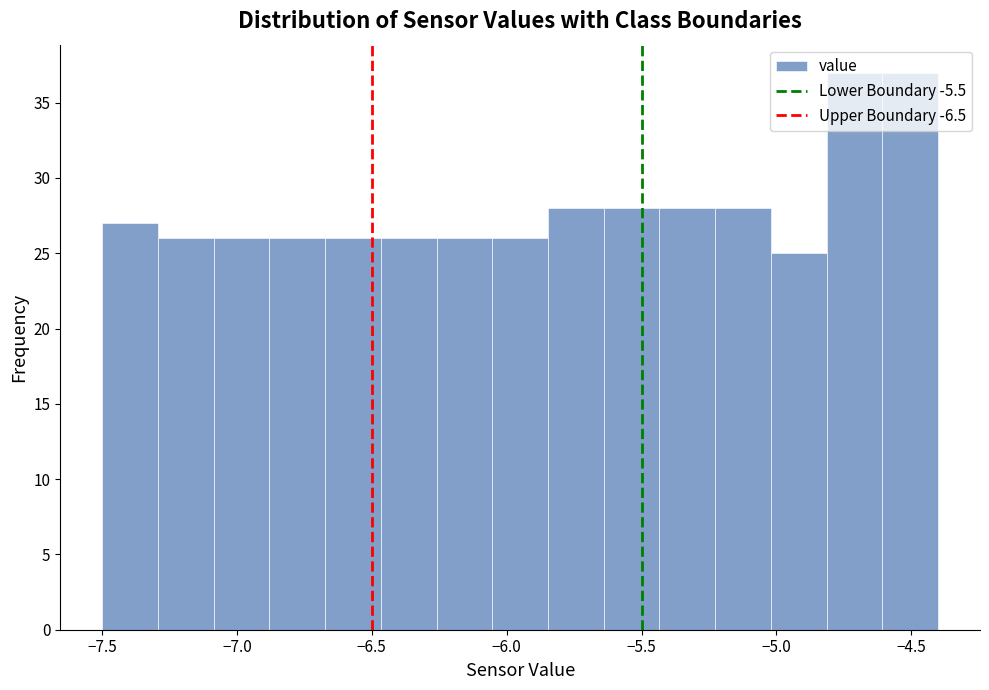

What is the height of the bar covering -6.25 to -6.05 on the x-axis? Neither the bar edges nor the heights are printed on the chart, so give them approximately, as read against the axes.

26